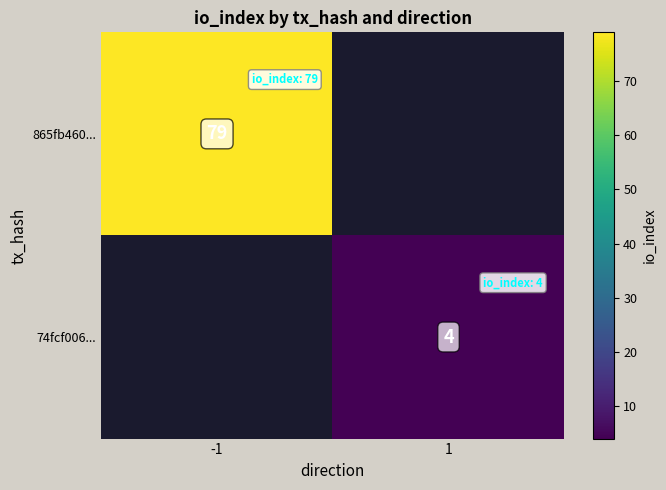

Is it true that 865fb460... equals 79 at -1?

True